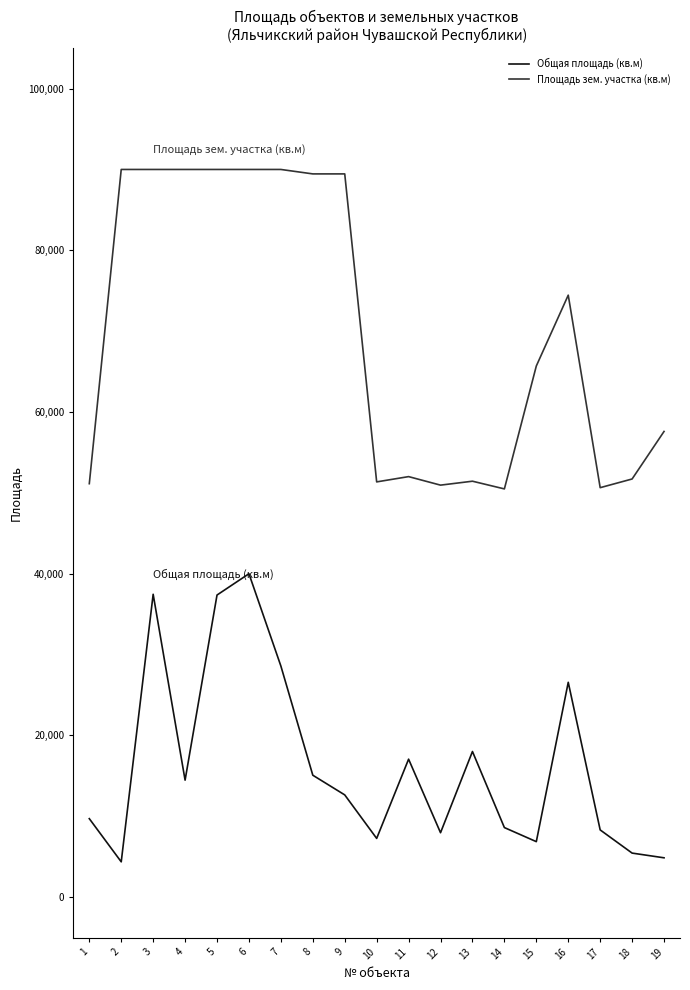

True or false: Площадь зем. участка (кв.м) has more than 0 interior local peaks.

True